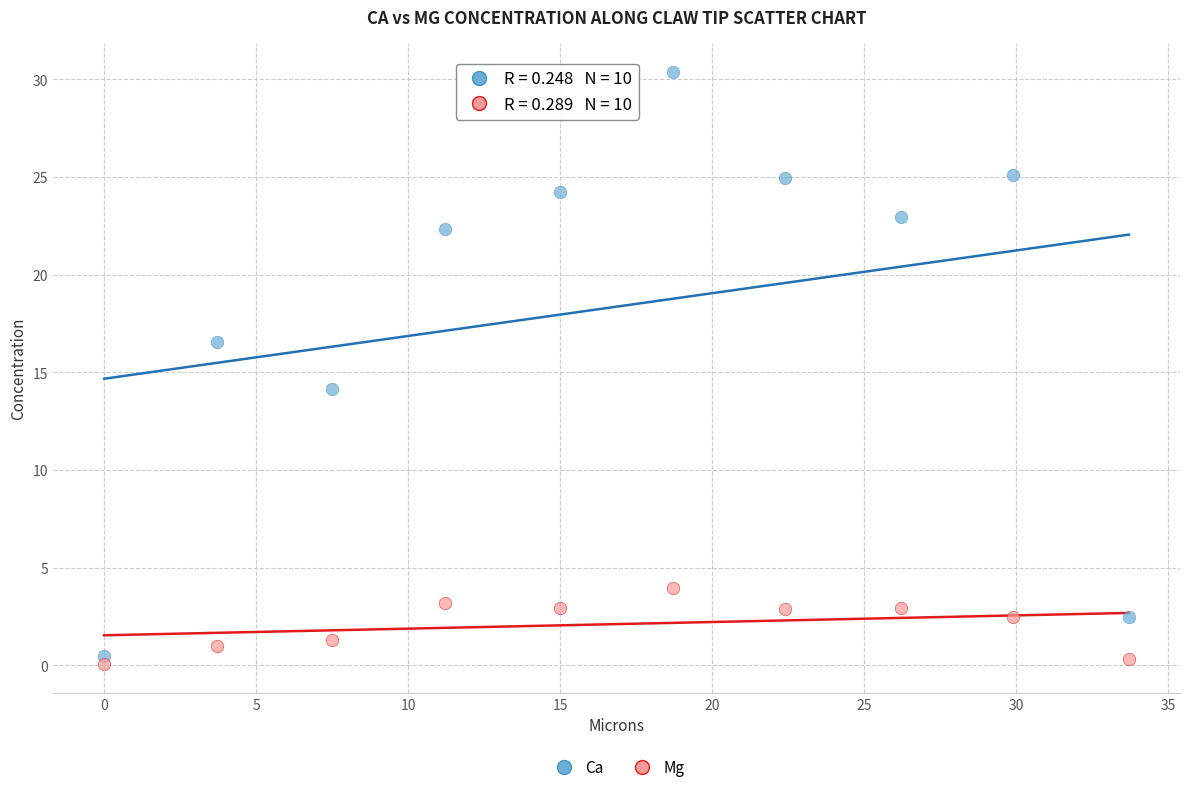

What are all the series names shown in the legend?

Ca, Mg